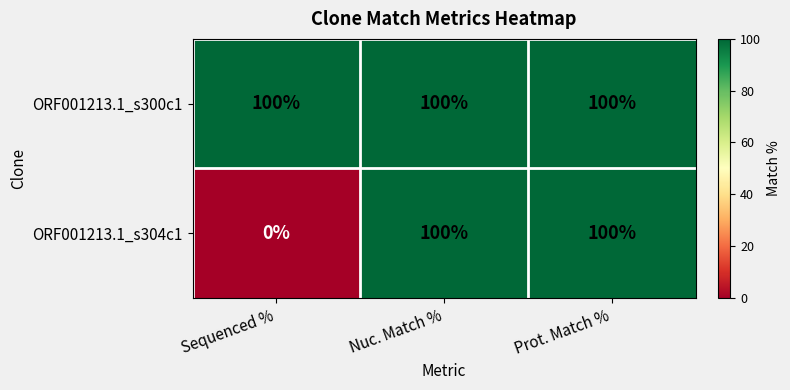

Is it true that ORF001213.1_s304c1 equals 151 at Nuc. Match %?

False